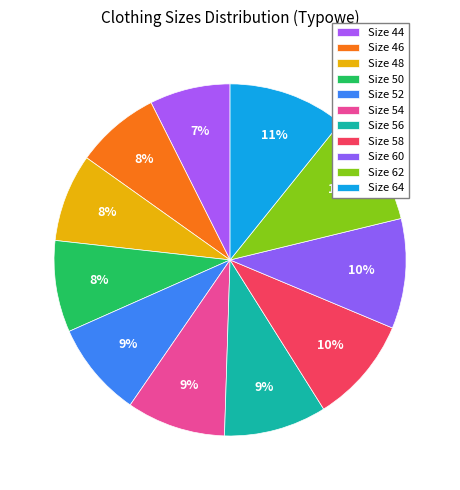

Count the number of slices in the pie.

11